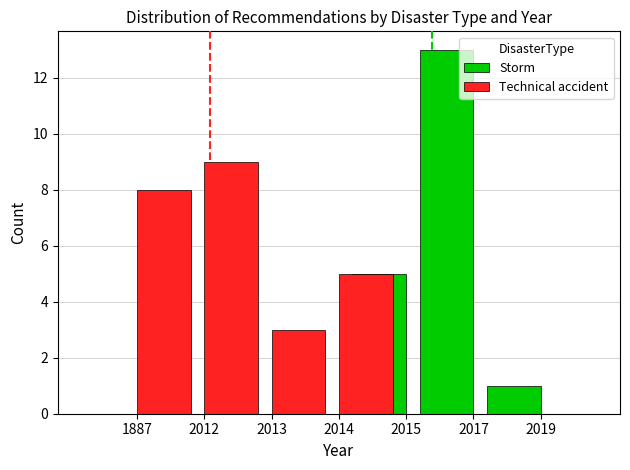

What is the spread (max minus min) of values at 1887?

8